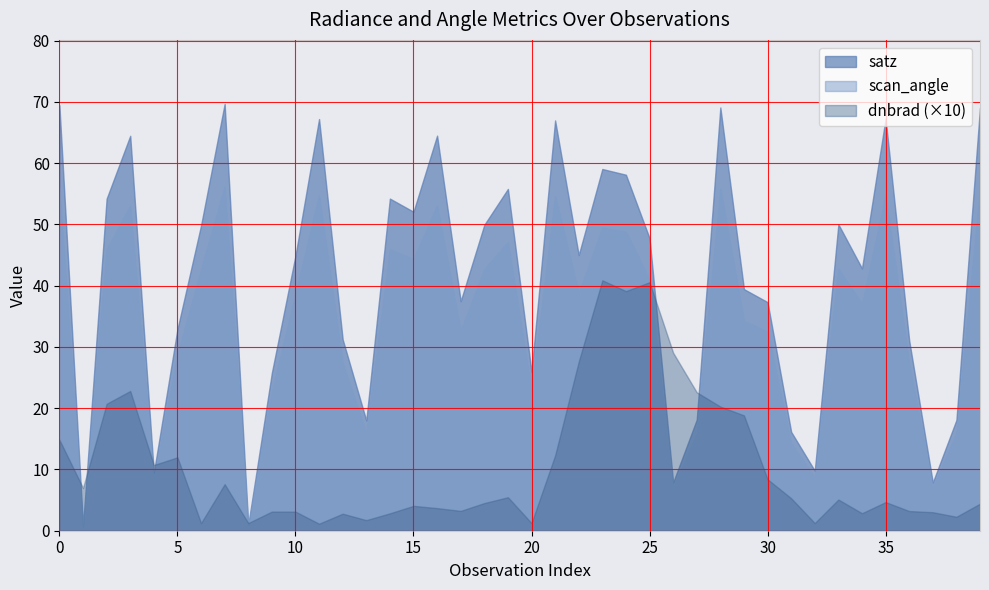

Read the scan_angle value at 2.

45.9